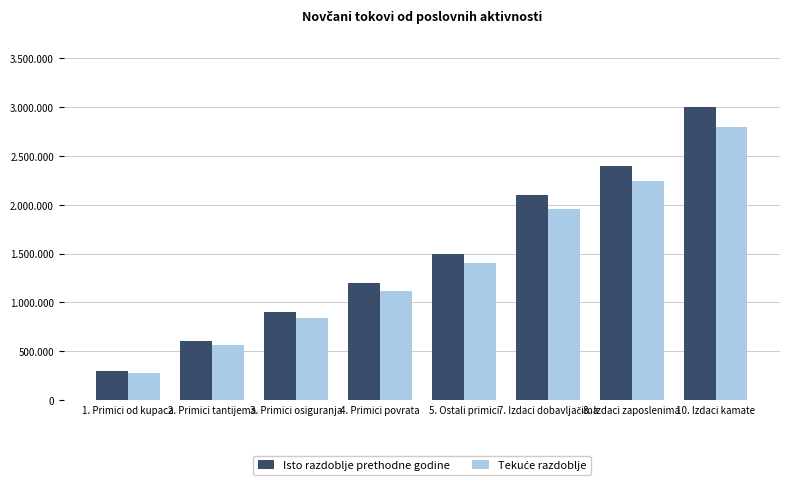

How many Isto razdoblje prethodne godine values are between 900000 and 2400000?

5